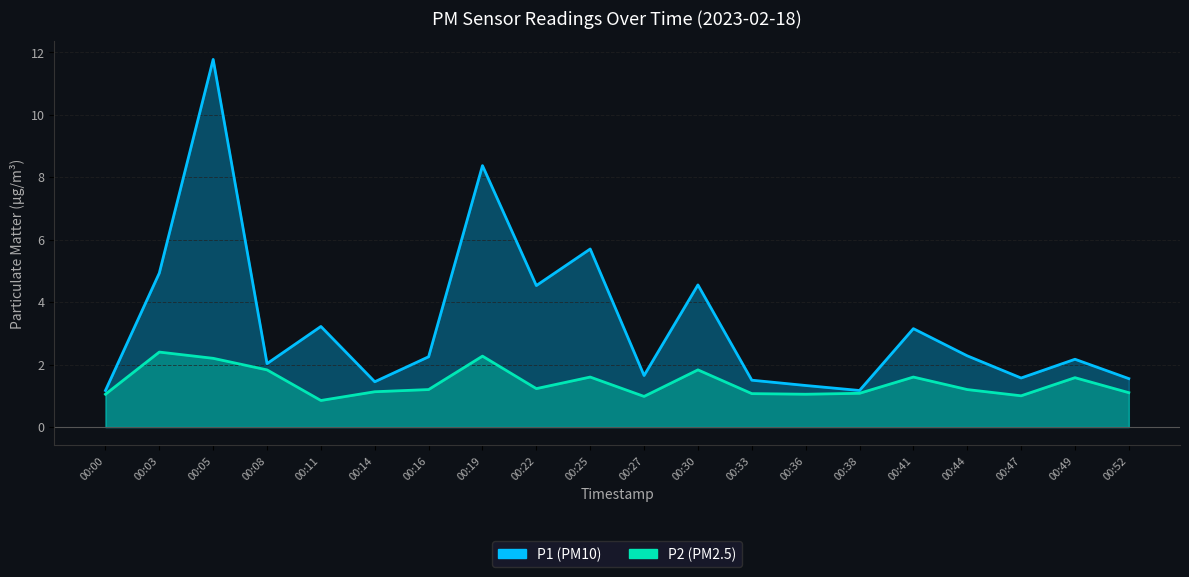

Read the P2 value at 00:19.

2.3